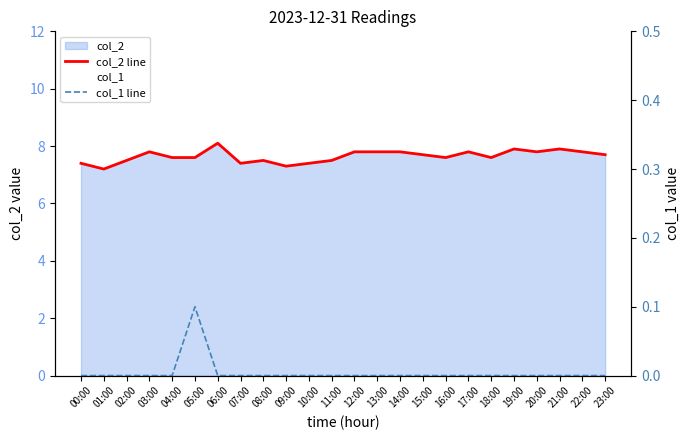

Is the value of col_2 line at 12:00 greater than the value of col_1 line at 06:00?

Yes